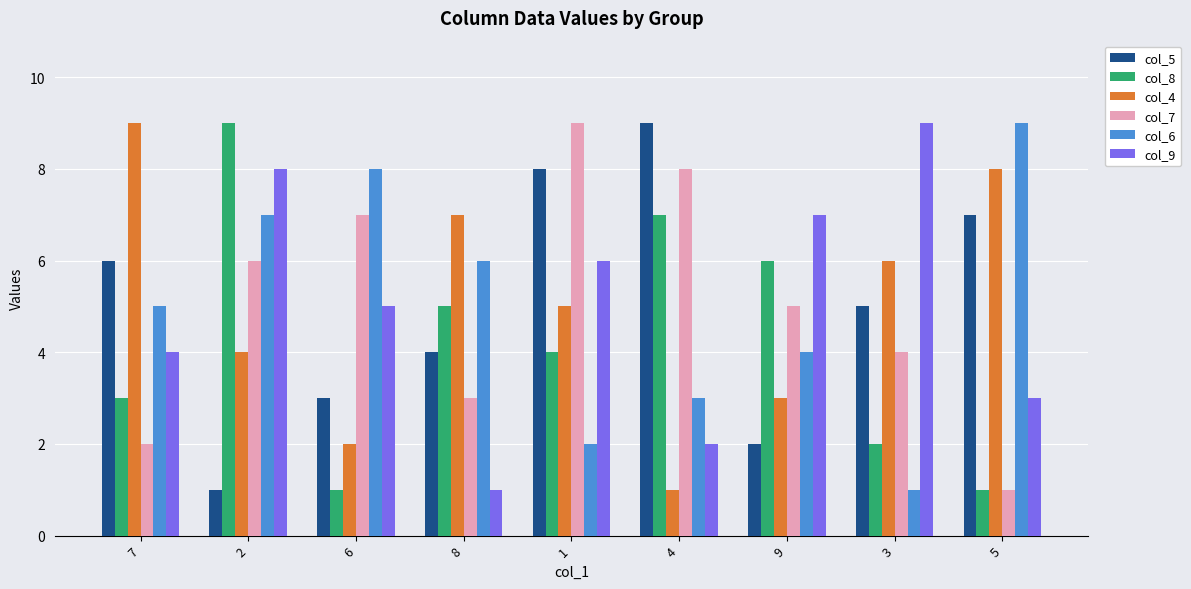

Between 2 and 5, which series saw the biggest shift?

col_8